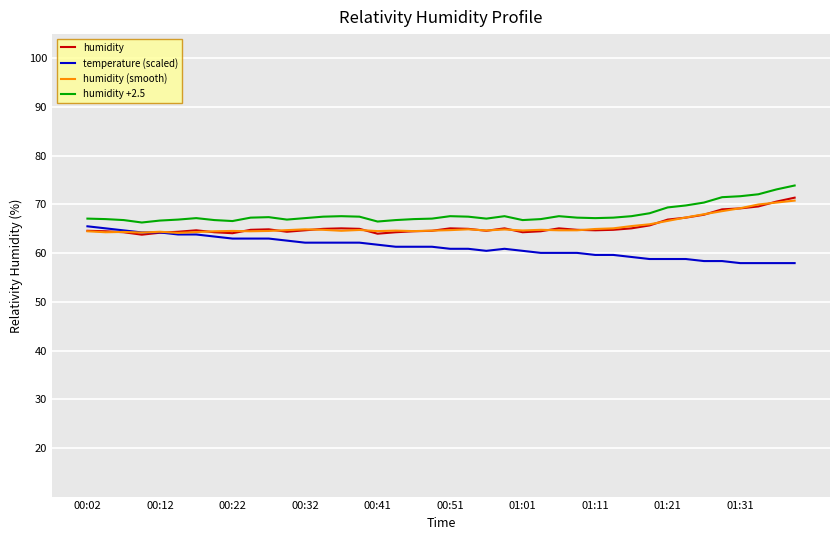

What is the greatest value displayed?

73.9